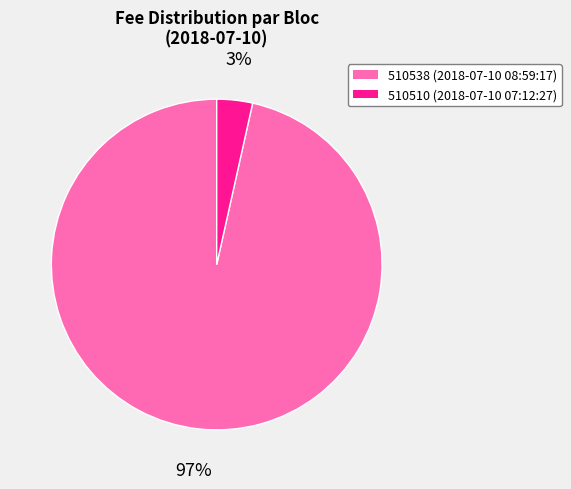

True or false: 510510 accounts for 10% of the total.

False